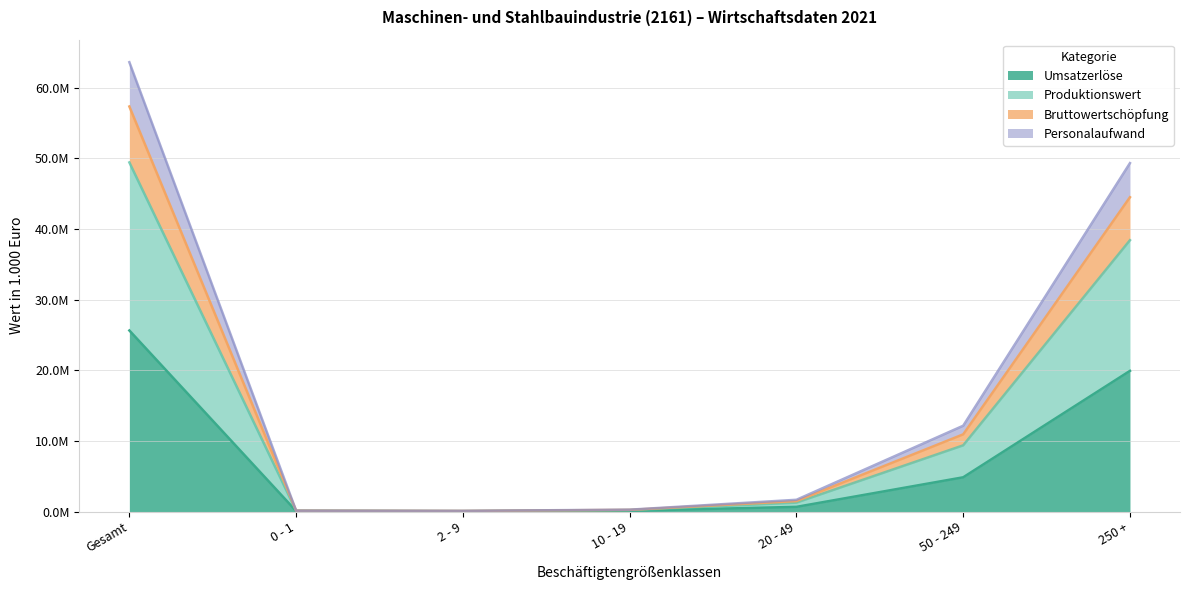

What is the difference between the Umsatzerlöse values at 20 - 49 and 10 - 19?

557597